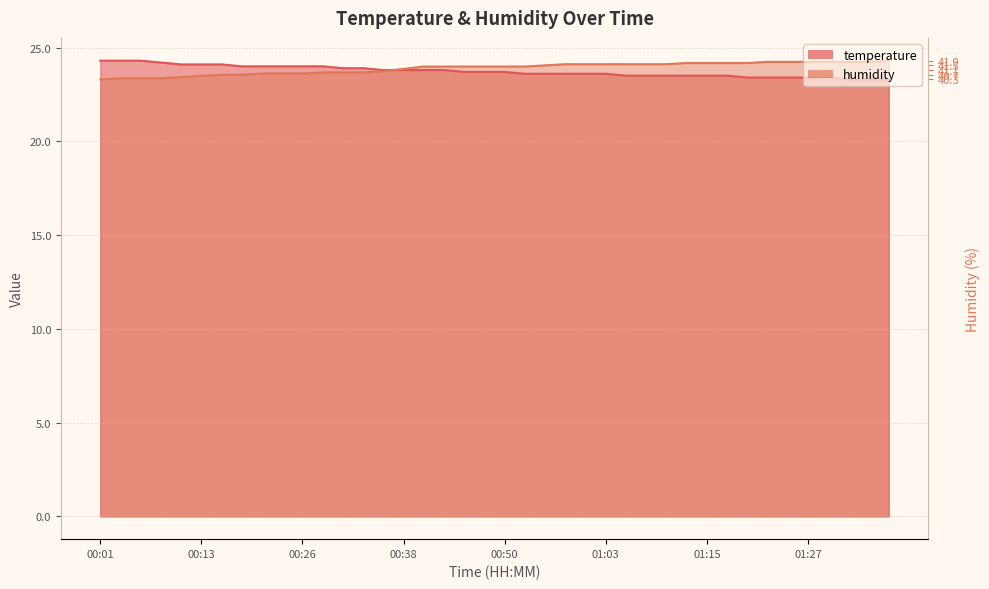

What value does the humidity series have at 00:06?

23.4